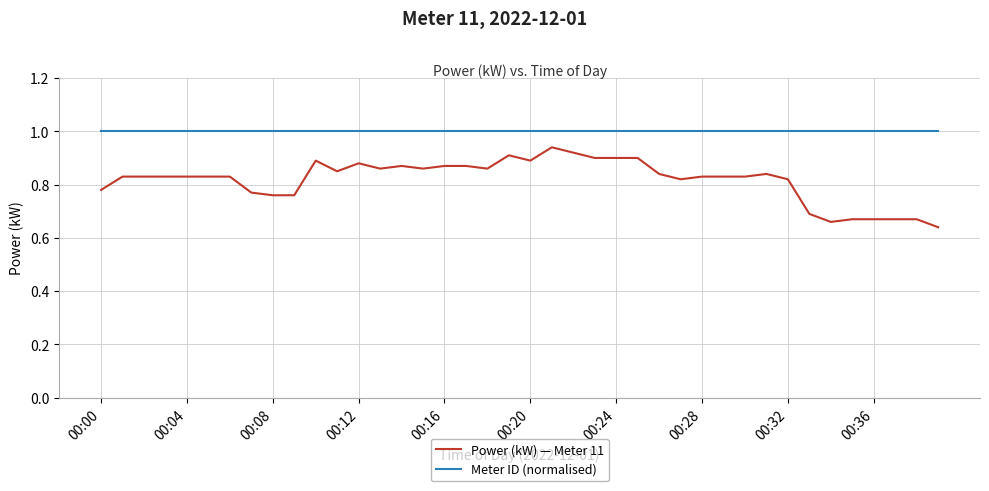

What is the difference between the maximum and minimum values in the Power (kW) — Meter 11 series?

0.3